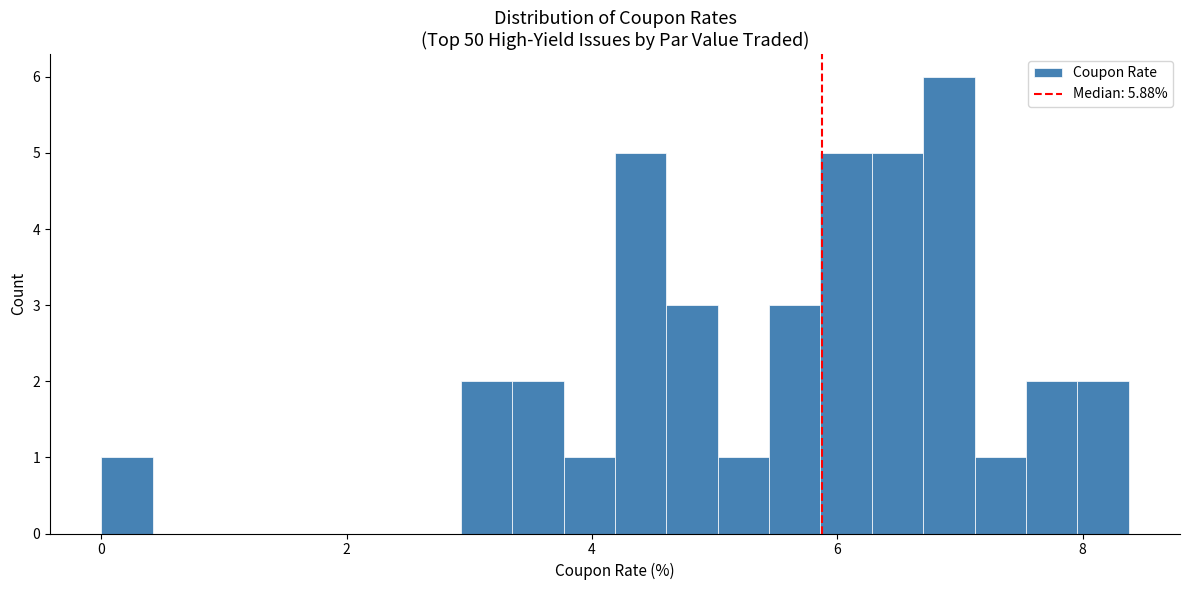

Around what value on the x-axis is the tallest bar? Give the approximate position of its centre, as read against the axis.

7.0